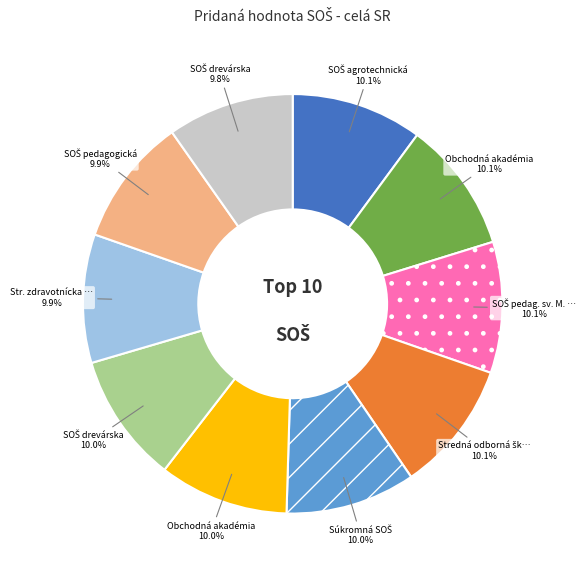

Does any single category account for the majority?

No